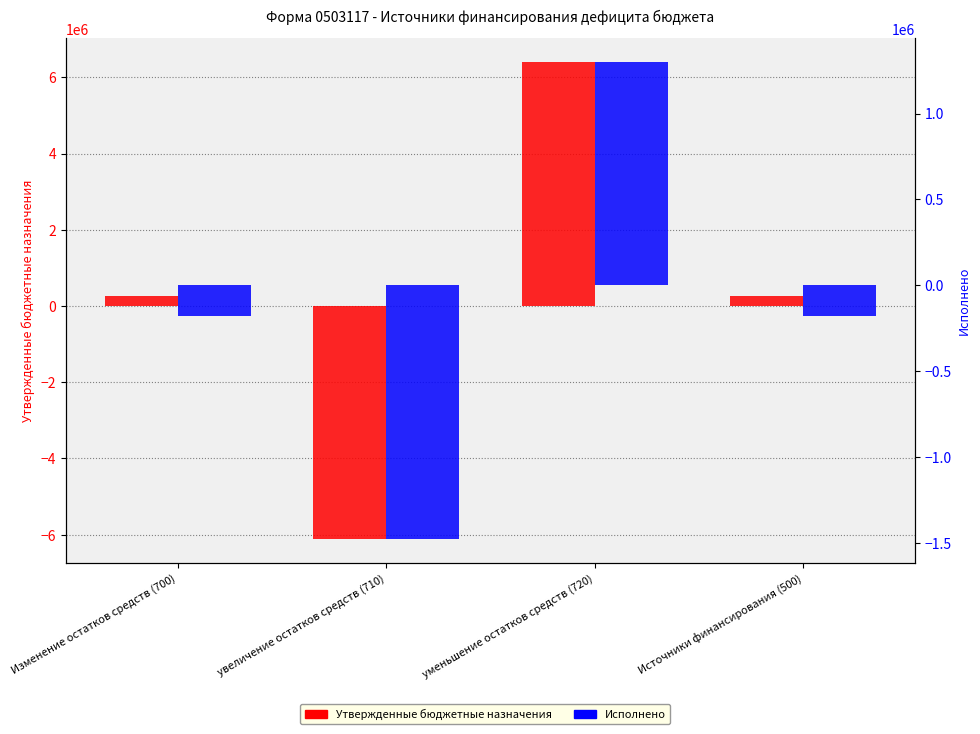

Rank the series by their maximum value, from lowest to highest.

Исполнено, Утвержденные бюджетные назначения